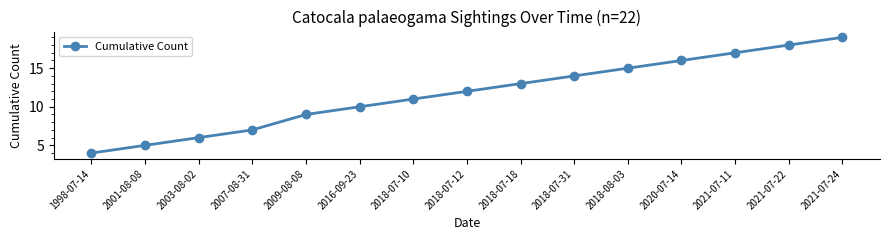

What is the sum of the values at 2021-07-11 and 2021-07-22?

35